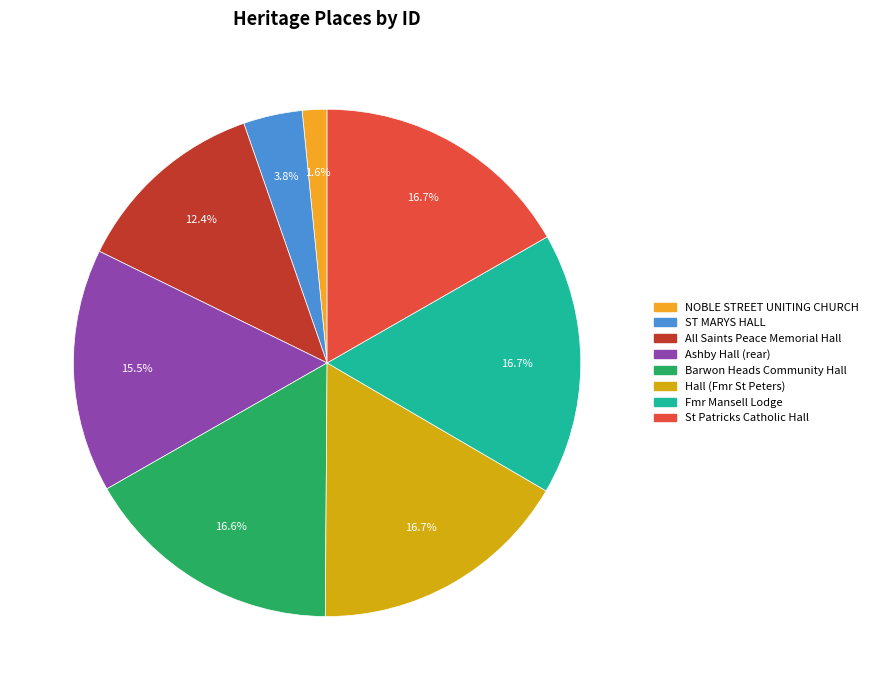

Which has a higher value, Hall (Fmr St Peters) or Ashby Hall (rear)?

Hall (Fmr St Peters)